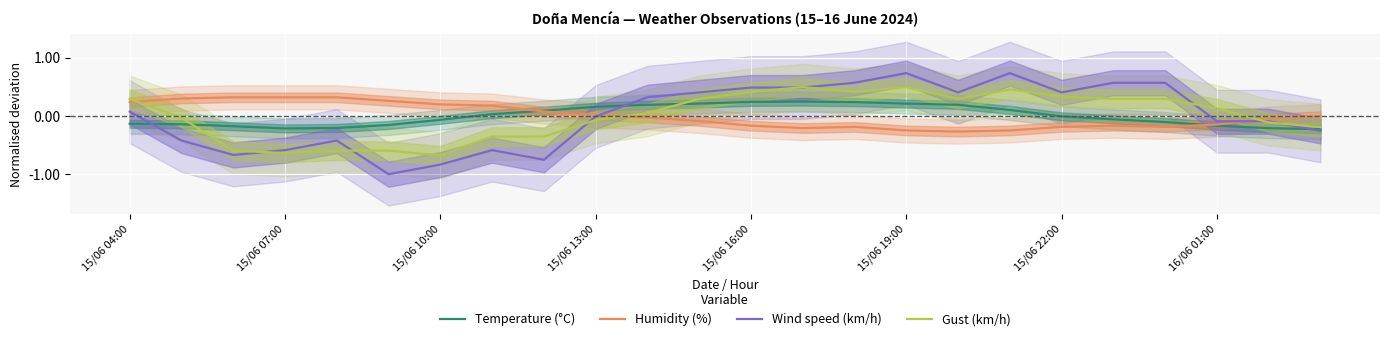

Is the value of Humidity (%) at 15/06 04:00 greater than the value of Wind speed (km/h) at 15/06 22:00?

No